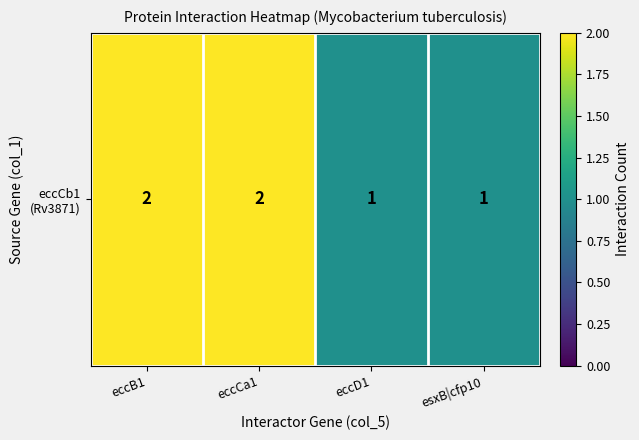

What is the ratio of the value at eccCa1 to the value at eccD1?

2.0